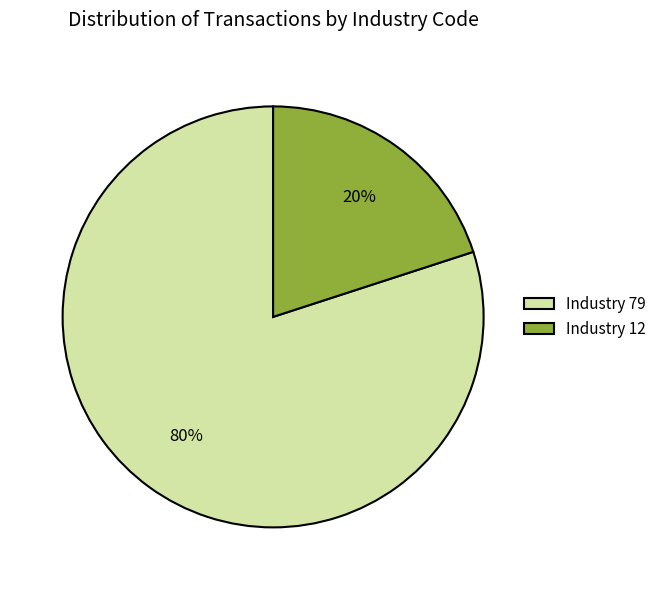

How many segments does this pie chart have?

2